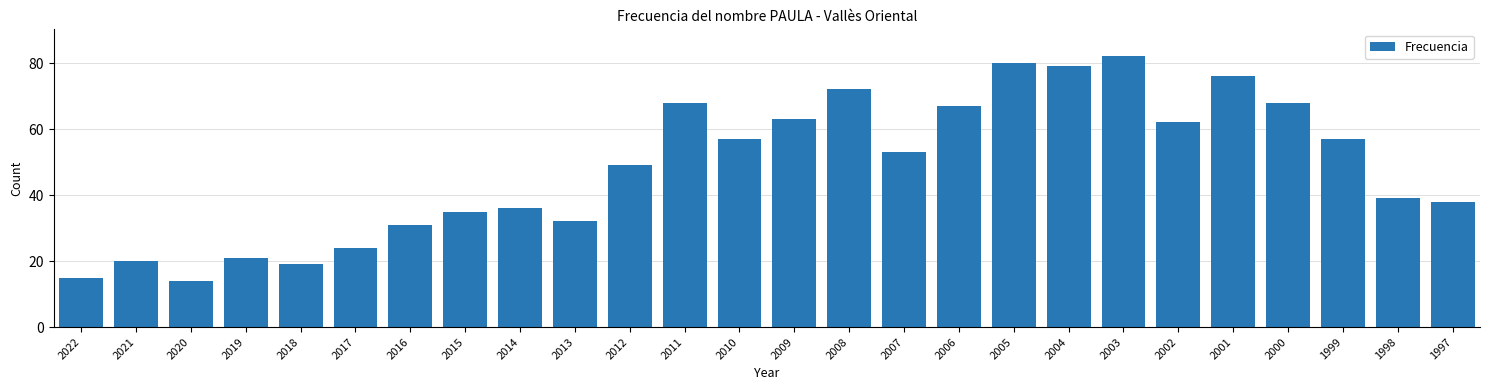

How many data points are less than 53?

13